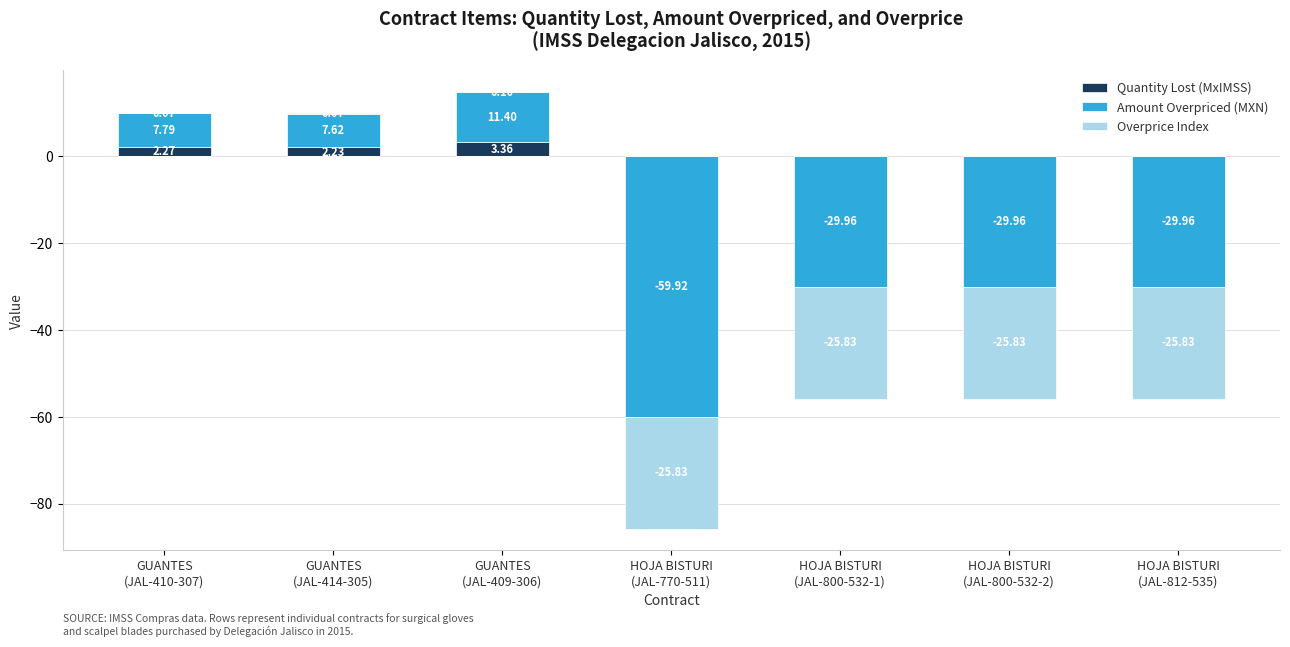

List the series in order of their peak value, lowest first.

Overprice Index, Quantity Lost (MxIMSS), Amount Overpriced (MXN)